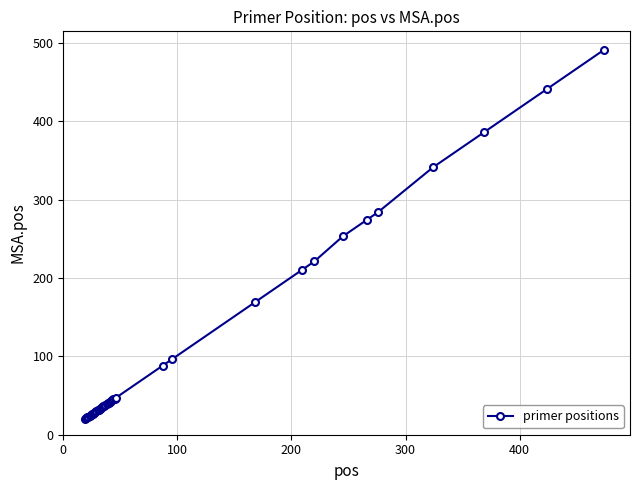

What is the average value?

105